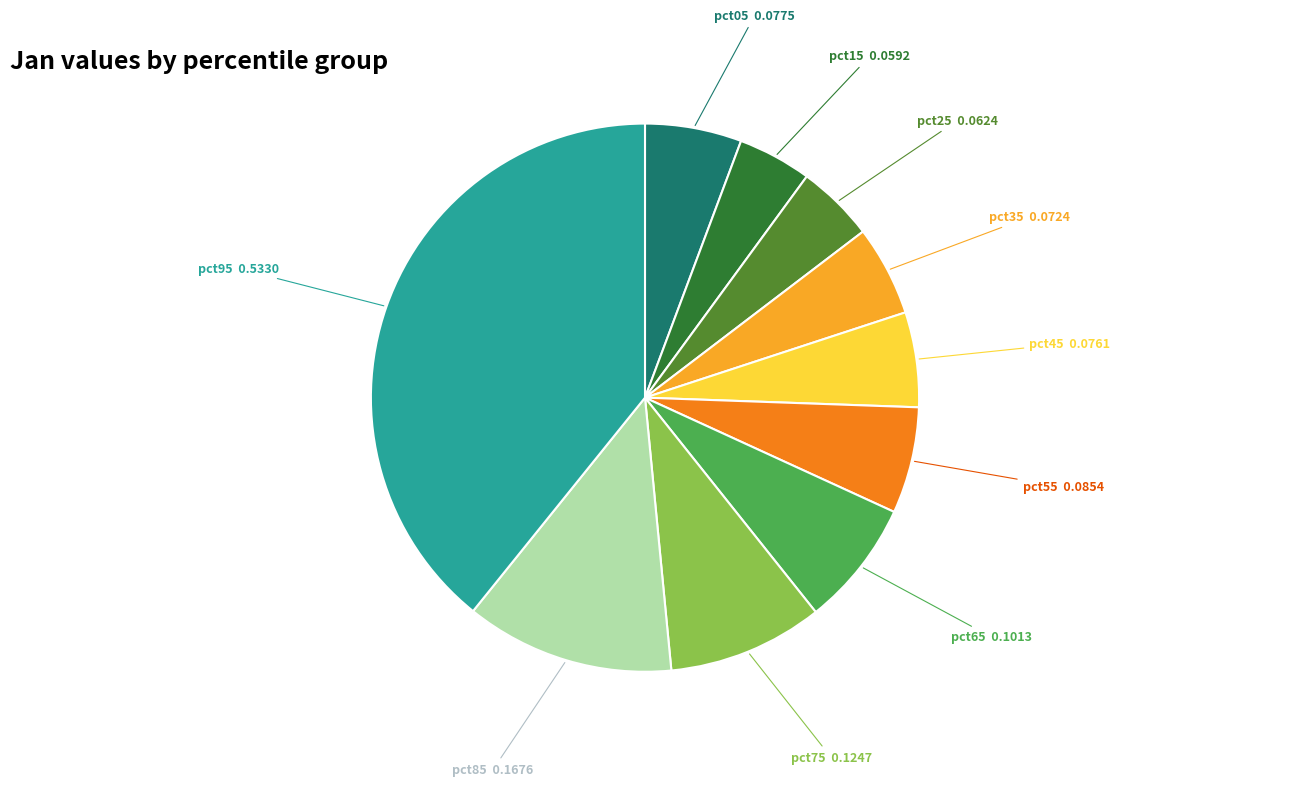

Is there a majority slice in this chart?

No